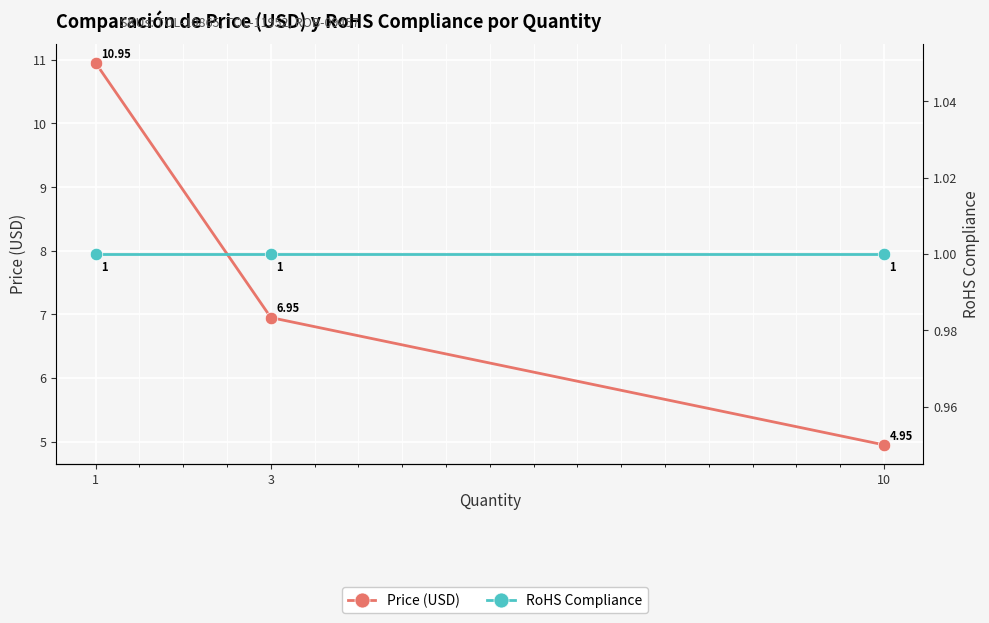

List the series in order of their overall mean, lowest first.

RoHS Compliance, Price (USD)